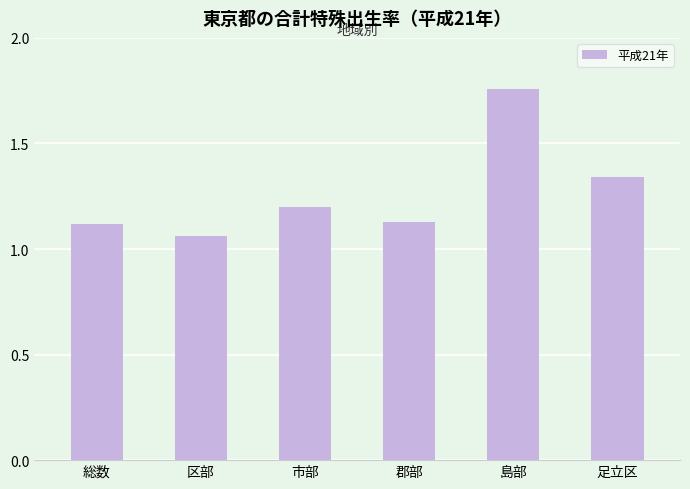

At which category does the chart reach its peak across all series?

島部